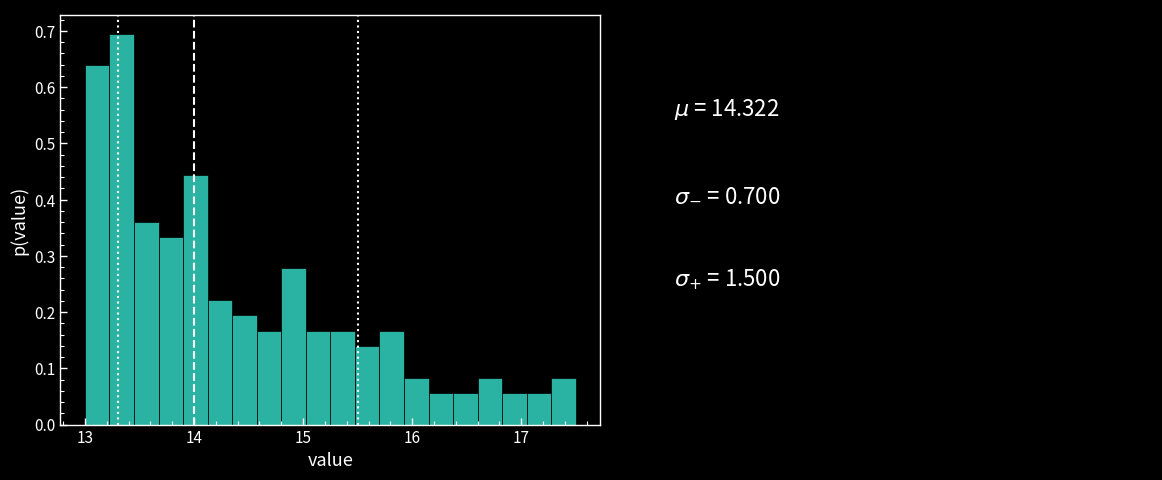

Around what value on the x-axis is the tallest bar? Give the approximate position of its centre, as read against the axis.

13.3